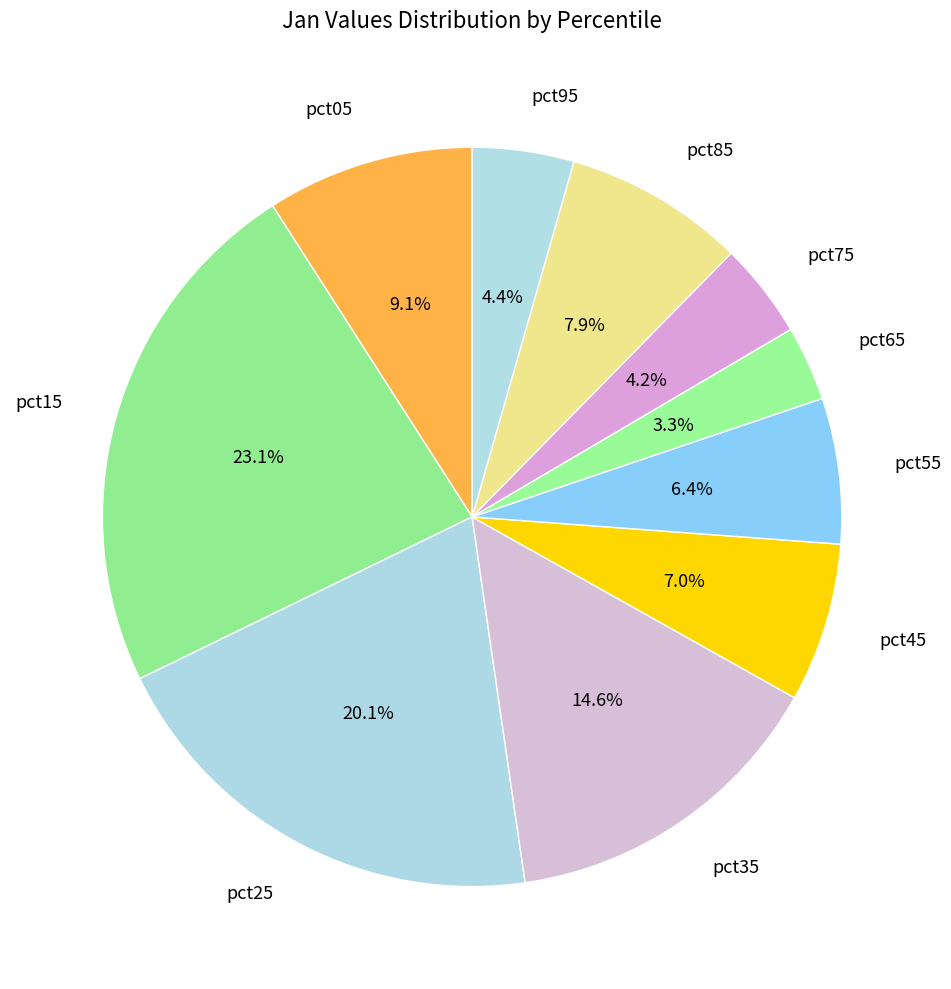

Combined, what portion of the pie is pct15 and pct25?

43.2%